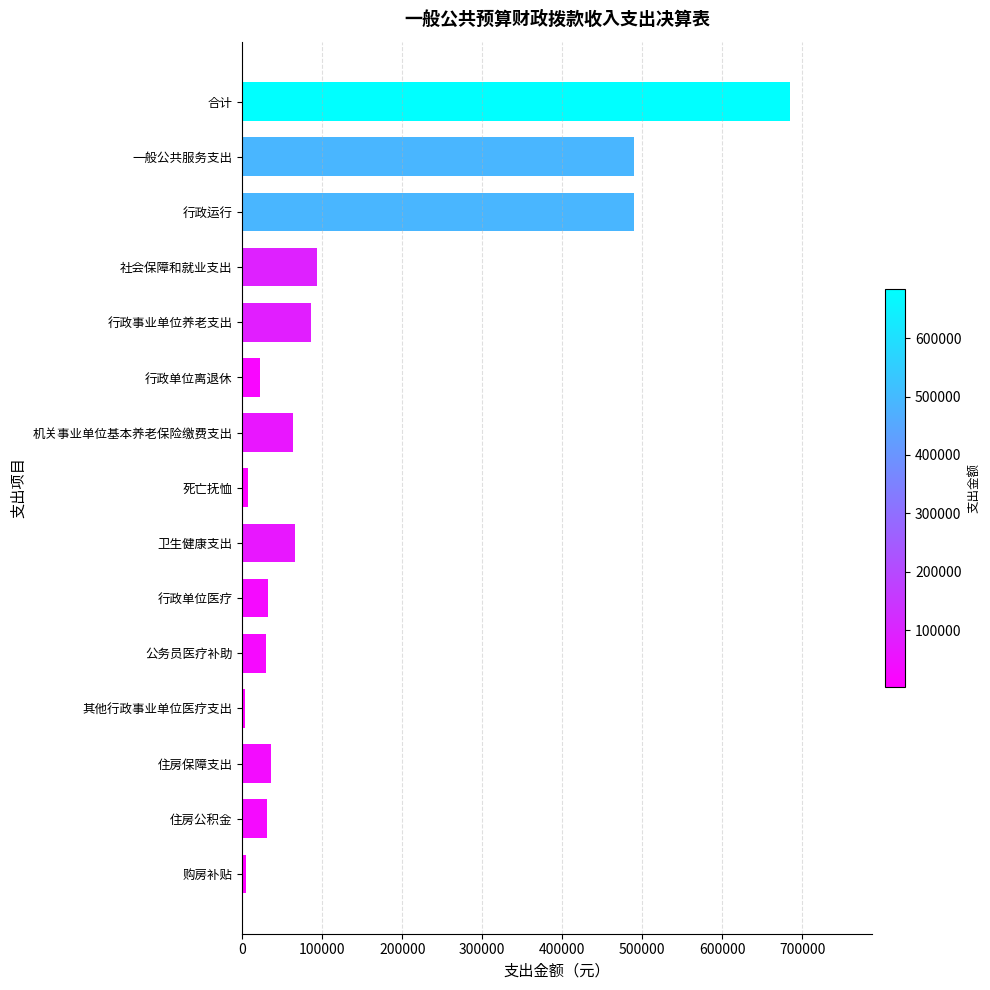

How many data points are above 36125?

8